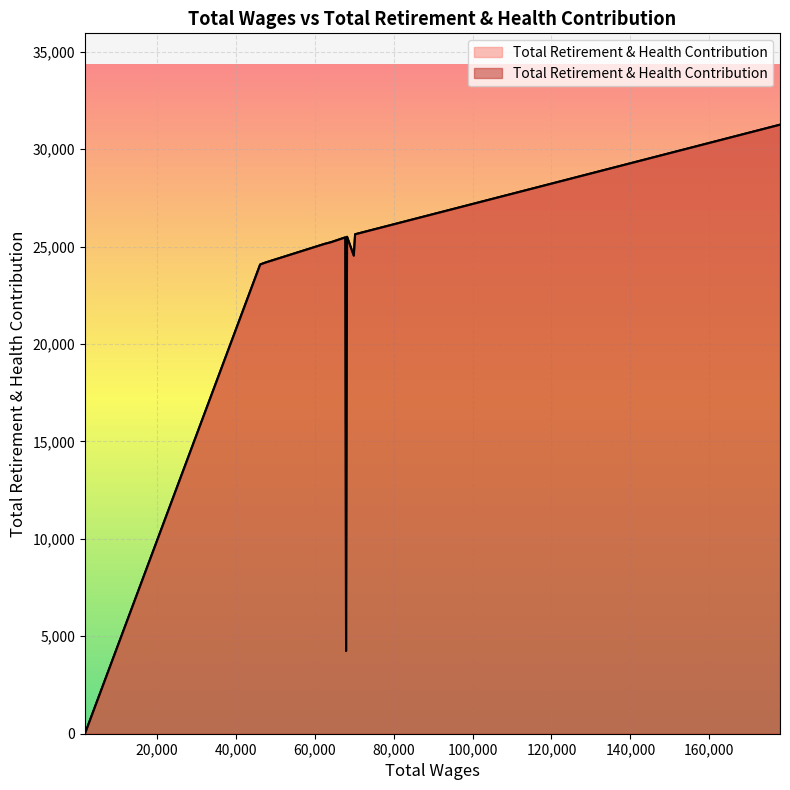

What is the sum of all values?

309450